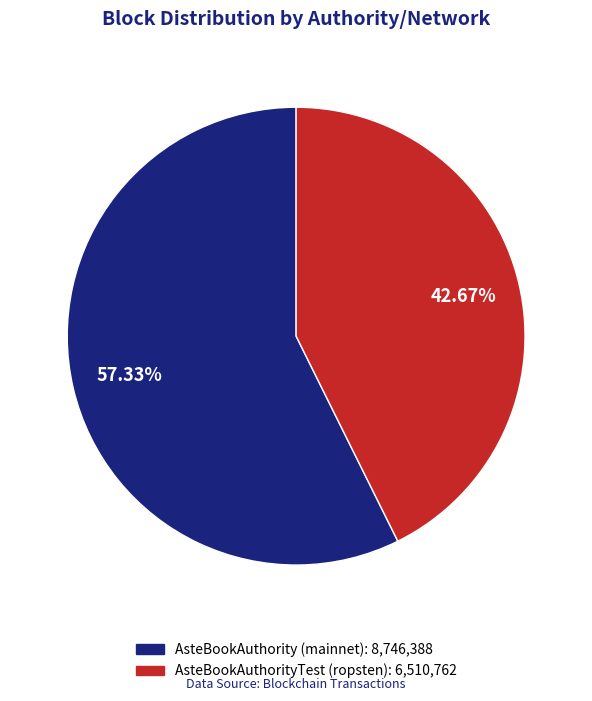

Approximately how many times larger is the value at AsteBookAuthority (mainnet) compared to AsteBookAuthorityTest (ropsten)?

1.3